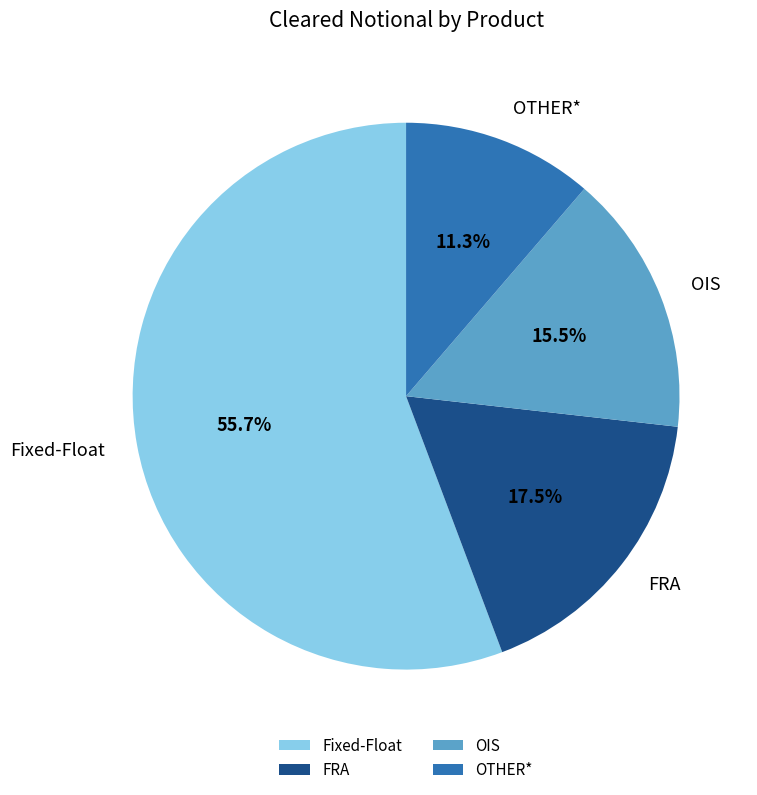

The Fixed-Float slice represents 56% of the pie. True or false?

True